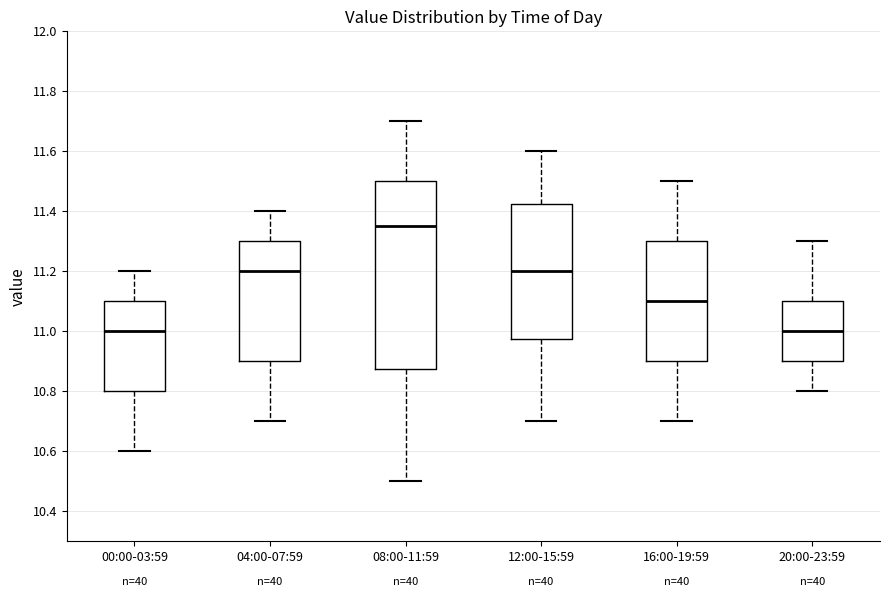

Reading left to right, transcribe this box plot: for each box, give where its median line is, the range the box spans, and where its two whiskers end, as read against the y-axis. The values are not printed on the chart, so give them approximately, as read against the axis.

00:00-03:59: median 11.00, box 10.80 to 11.10, whiskers 10.60 to 11.20
04:00-07:59: median 11.20, box 10.90 to 11.30, whiskers 10.70 to 11.40
08:00-11:59: median 11.36, box 10.88 to 11.50, whiskers 10.50 to 11.70
12:00-15:59: median 11.20, box 10.98 to 11.42, whiskers 10.70 to 11.60
16:00-19:59: median 11.10, box 10.90 to 11.30, whiskers 10.70 to 11.50
20:00-23:59: median 11.00, box 10.90 to 11.10, whiskers 10.80 to 11.30